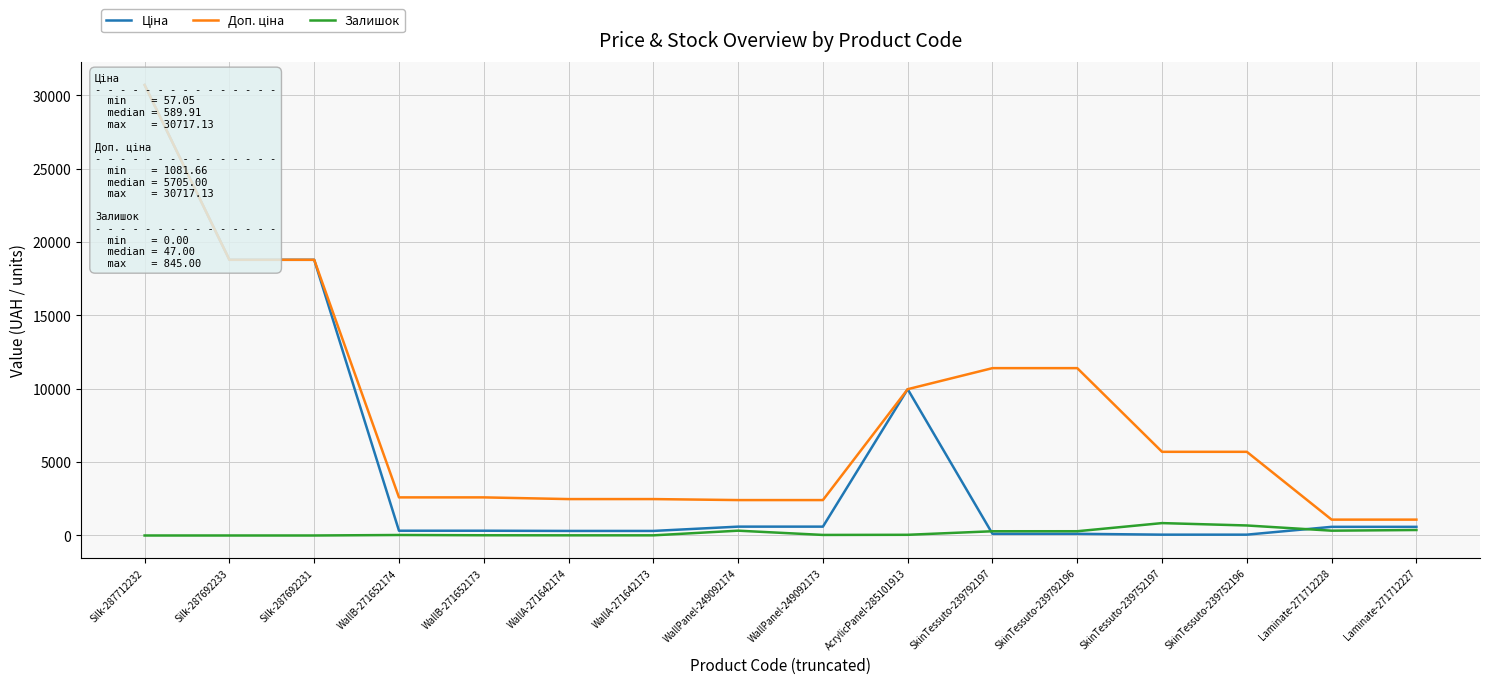

Reading left to right, transcribe all the data shown in this chart.

Ціна: Silk-287712232=30717.1	Silk-287692233=18796.8	Silk-287692231=18796.8	WallB-271652174=324.8	WallB-271652173=324.8	WallA-271642174=310.3	WallA-271642173=310.3	WallPanel-249092174=603.7	WallPanel-249092173=603.7	AcrylicPanel-285101913=9975.0	SkinTessuto-239792197=114.1	SkinTessuto-239792196=114.1	SkinTessuto-239752197=57.0	SkinTessuto-239752196=57.0	Laminate-271712228=589.9	Laminate-271712227=589.9
Доп. ціна: Silk-287712232=30717.1	Silk-287692233=18796.8	Silk-287692231=18796.8	WallB-271652174=2598.3	WallB-271652173=2598.3	WallA-271642174=2482.4	WallA-271642173=2482.4	WallPanel-249092174=2414.8	WallPanel-249092173=2414.8	AcrylicPanel-285101913=9975.0	SkinTessuto-239792197=11410.0	SkinTessuto-239792196=11410.0	SkinTessuto-239752197=5705.0	SkinTessuto-239752196=5705.0	Laminate-271712228=1081.7	Laminate-271712227=1081.7
Залишок: Silk-287712232=0.0	Silk-287692233=0.0	Silk-287692231=0.0	WallB-271652174=34.0	WallB-271652173=15.0	WallA-271642174=11.0	WallA-271642173=10.0	WallPanel-249092174=328.0	WallPanel-249092173=38.0	AcrylicPanel-285101913=47.0	SkinTessuto-239792197=289.0	SkinTessuto-239792196=290.0	SkinTessuto-239752197=845.0	SkinTessuto-239752196=683.0	Laminate-271712228=328.0	Laminate-271712227=374.0